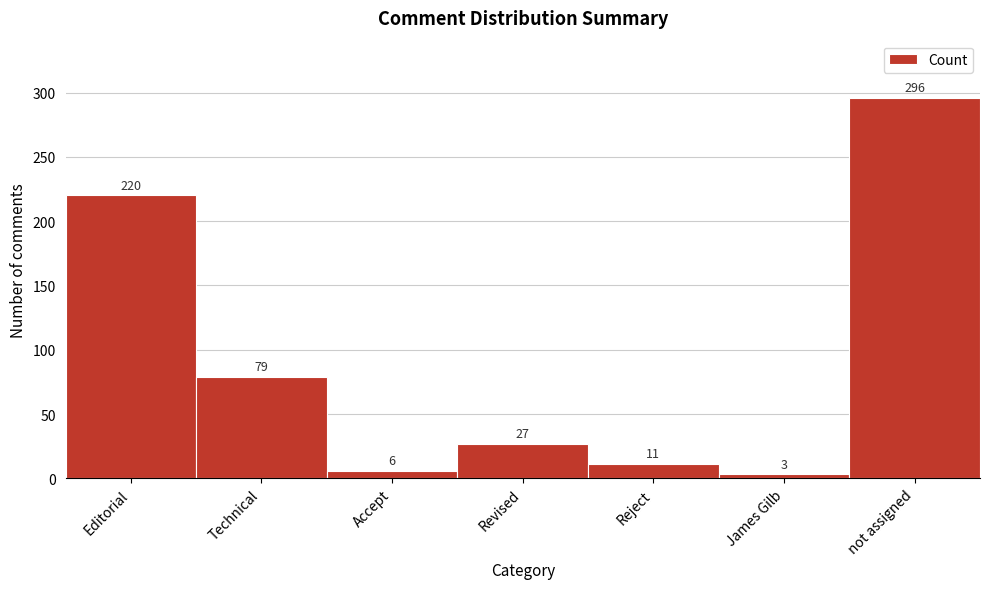

Reading left to right, what are all the values shown in this chart?

220	79	6	27	11	3	296